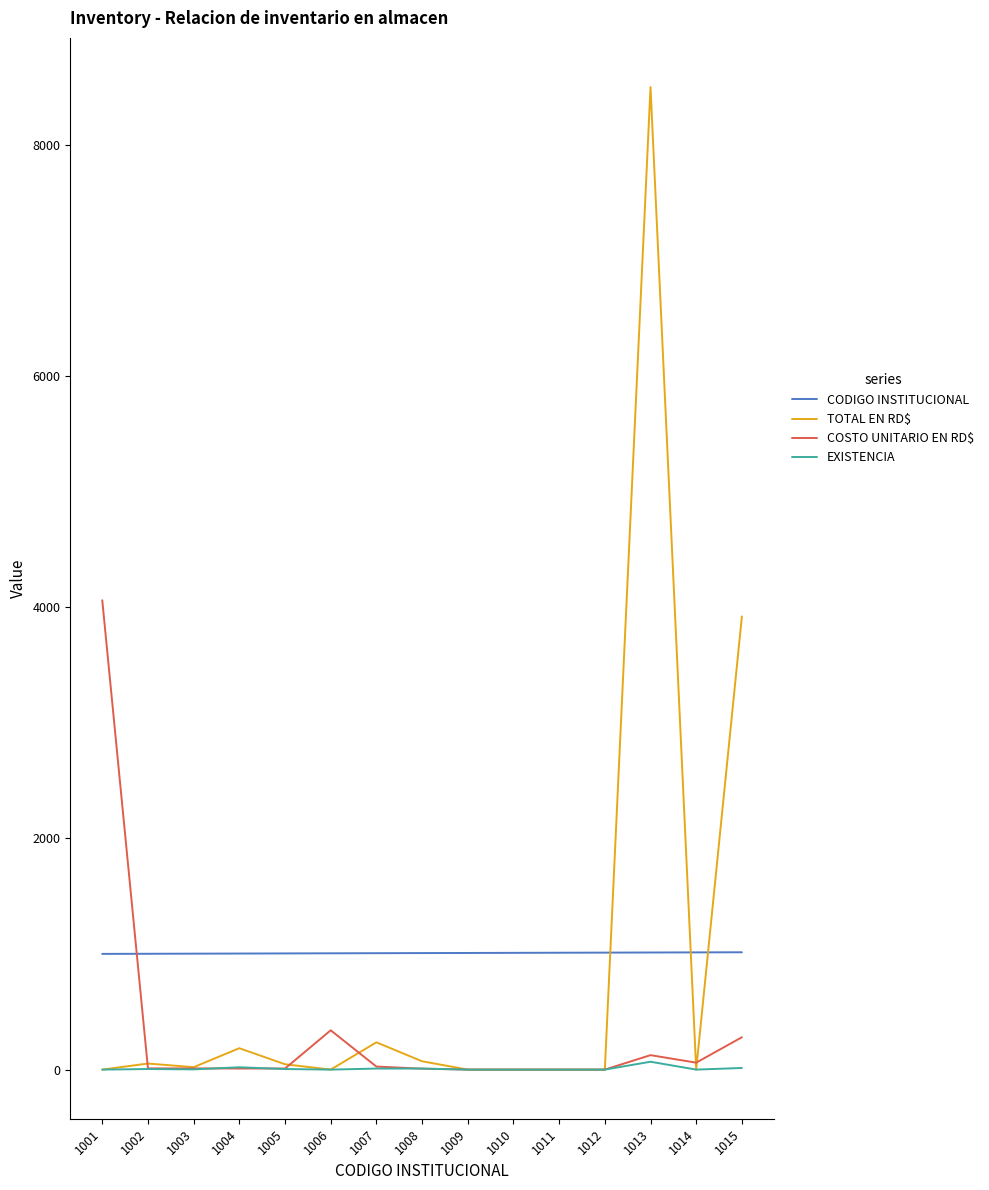

Which label corresponds to the largest value in the chart?

1013